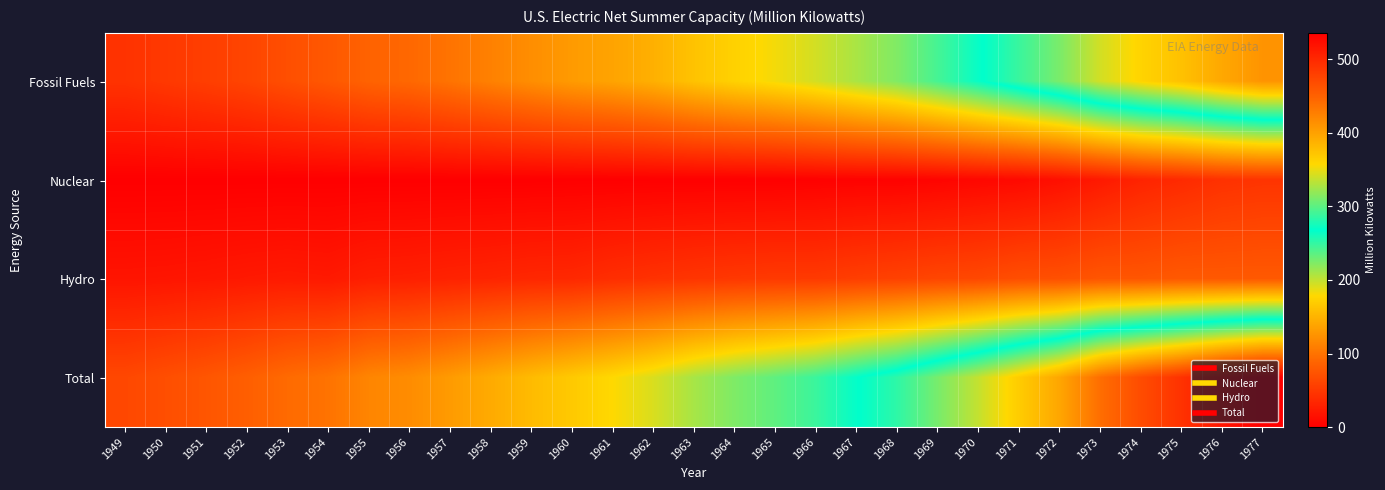

List the series in order of their overall mean, highest first.

Total, Fossil Fuels, Hydro, Nuclear